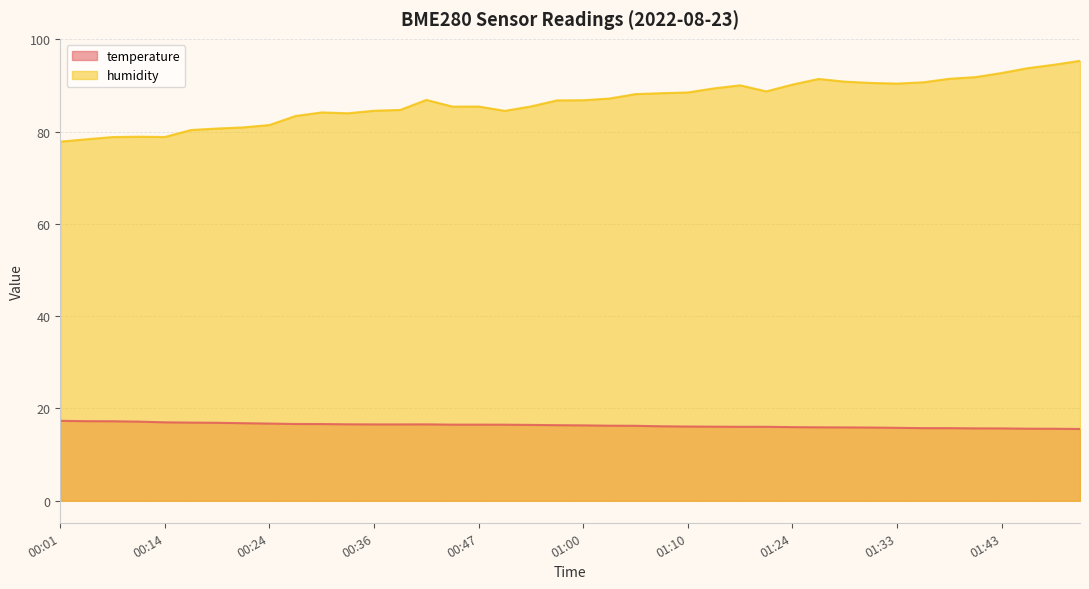

What position from the right is 00:24?

32